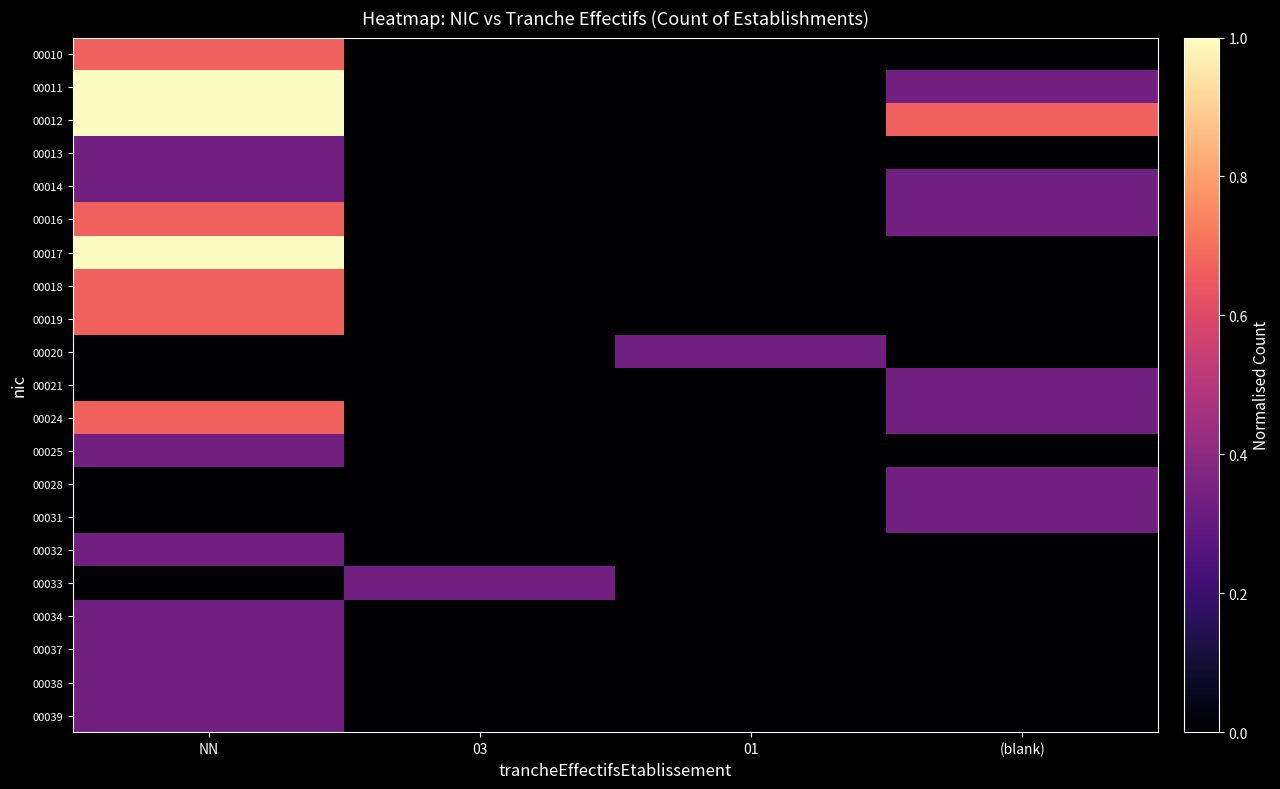

Count the number of categories in the chart.

4